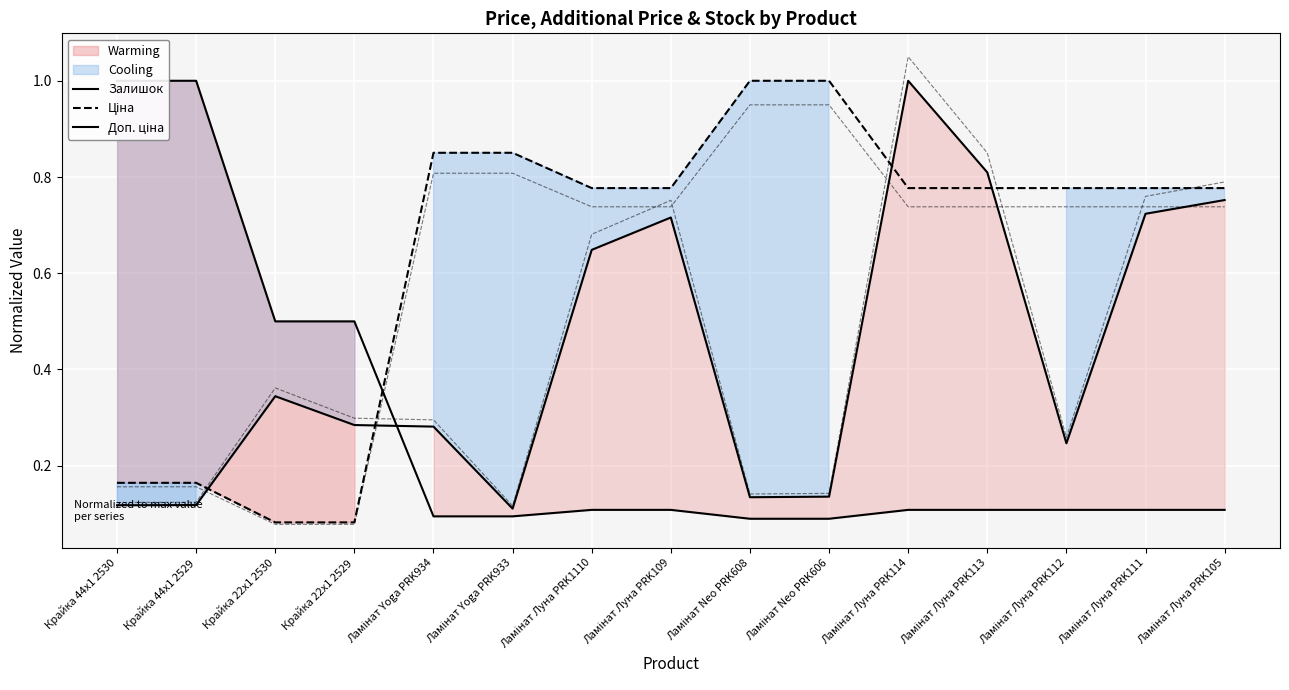

What position from the left is Ламінат Луна PRK105?

15